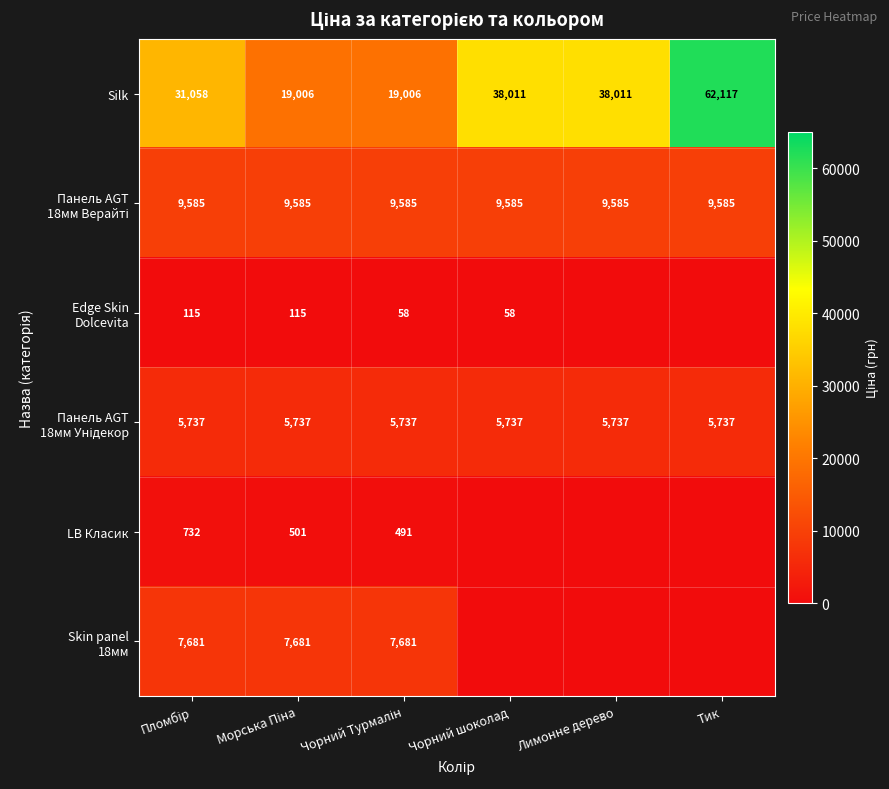

The value of Silk at Тик is 20432. True or false?

False